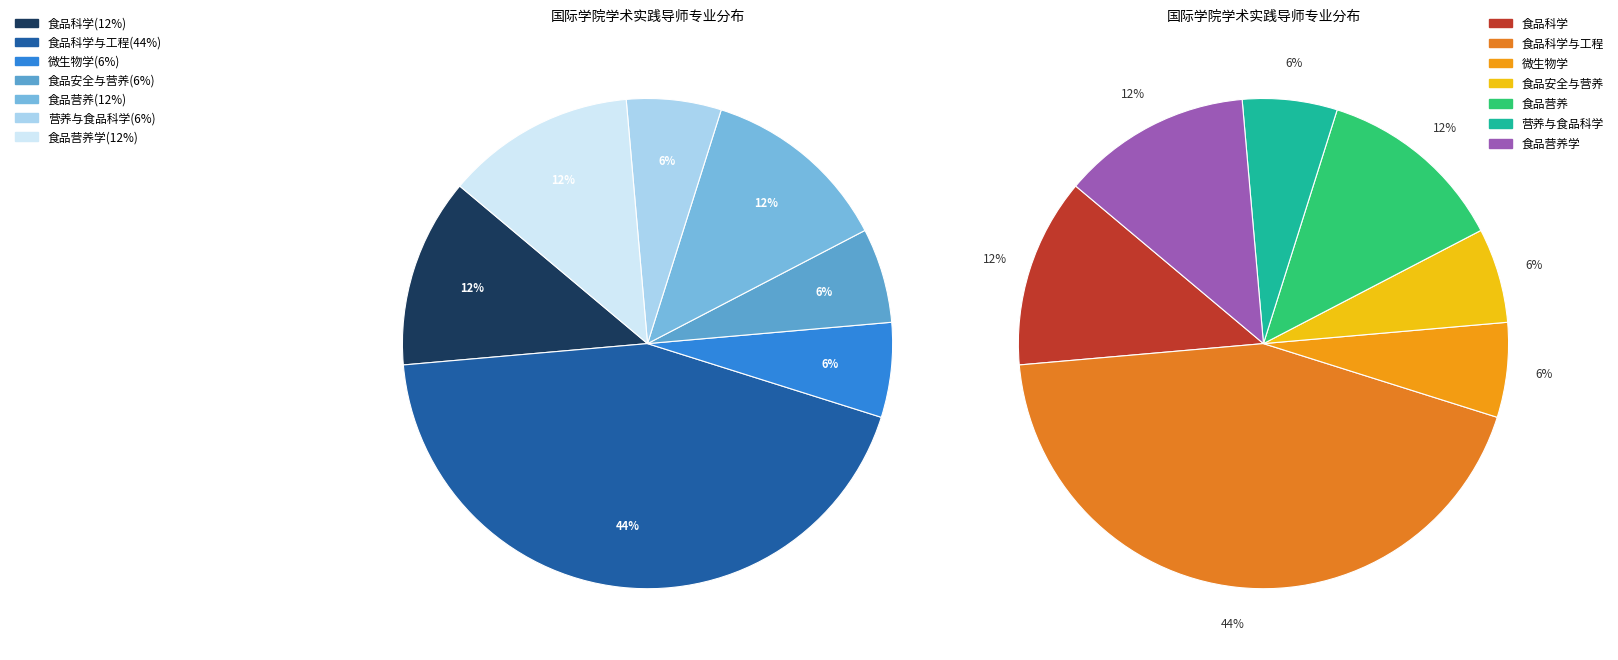

How much of the chart is everything except 食品安全与营养?

93.8%